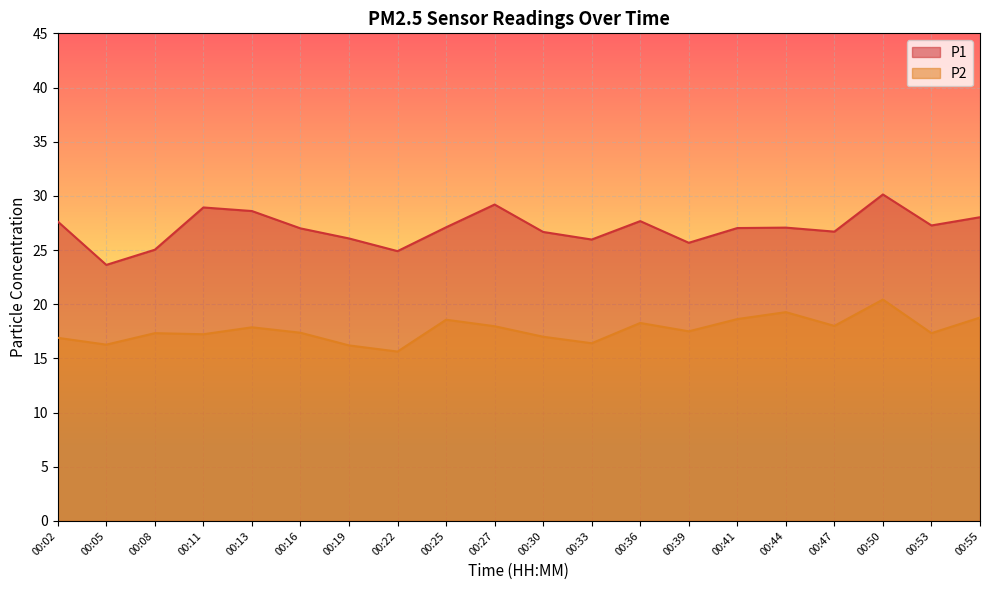

True or false: P2 and P1 cross at least once.

False